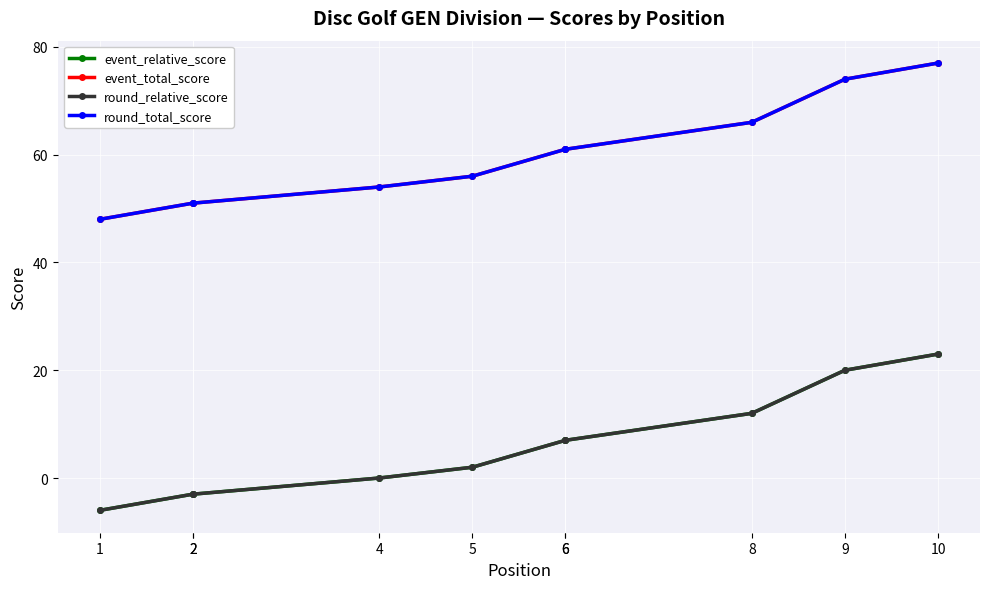

At which label does round_total_score reach its peak?

10